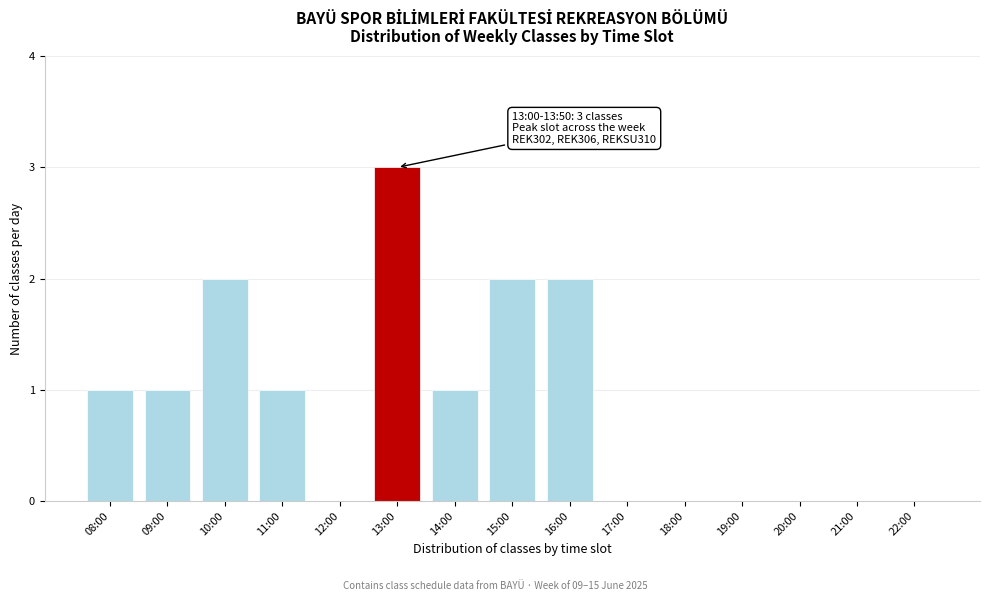

Reading right to left, extract all data points from this chart.

22:00=0	21:00=0	20:00=0	19:00=0	18:00=0	17:00=0	16:00=2	15:00=2	14:00=1	13:00=3	12:00=0	11:00=1	10:00=2	09:00=1	08:00=1